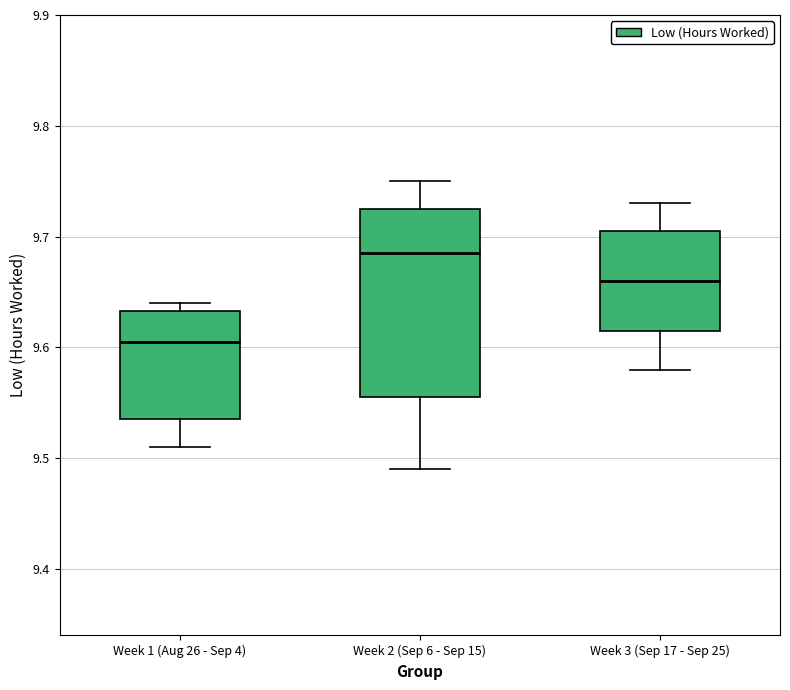

Reading left to right, transcribe this box plot: for each box, give where its median line is, the range the box spans, and where its two whiskers end, as read against the y-axis. The values are not printed on the chart, so give them approximately, as read against the axis.

Week 1 (Aug 26 - Sep 4): median 9.61, box 9.54 to 9.63, whiskers 9.51 to 9.64
Week 2 (Sep 6 - Sep 15): median 9.69, box 9.56 to 9.73, whiskers 9.49 to 9.75
Week 3 (Sep 17 - Sep 25): median 9.66, box 9.62 to 9.71, whiskers 9.58 to 9.73